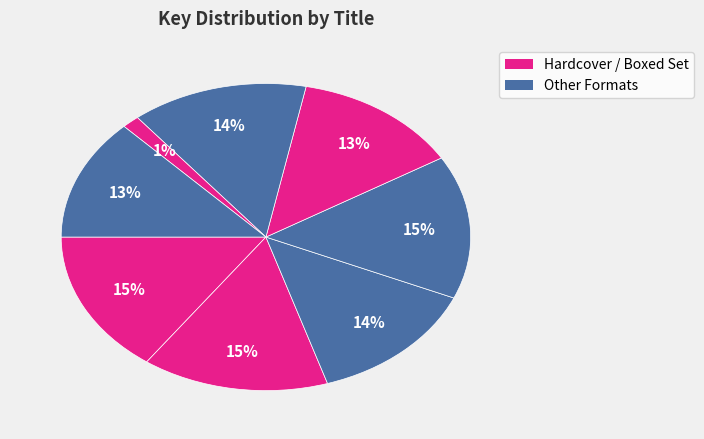

How many segments does this pie chart have?

8